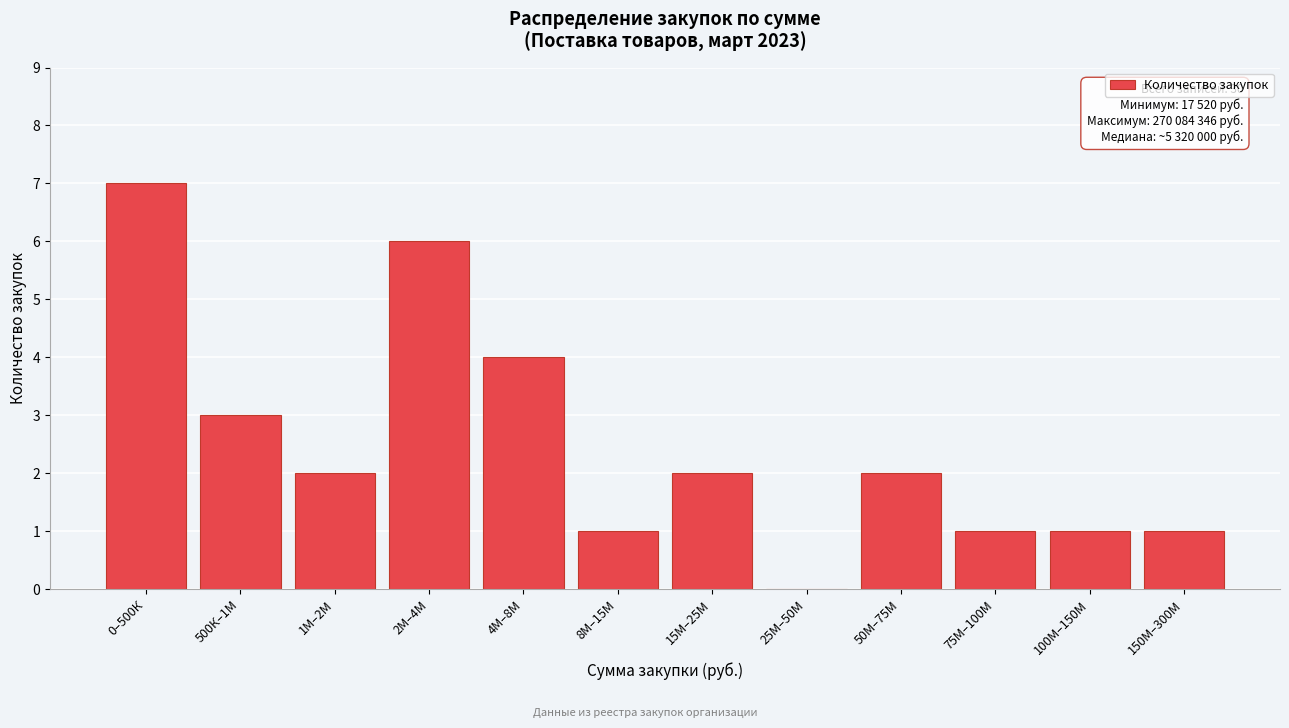

Reading left to right, list all the values displayed in this chart.

0–500К=7	500К–1М=3	1М–2М=2	2М–4М=6	4М–8М=4	8М–15М=1	15М–25М=2	25М–50М=0	50М–75М=2	75М–100М=1	100М–150М=1	150М–300М=1